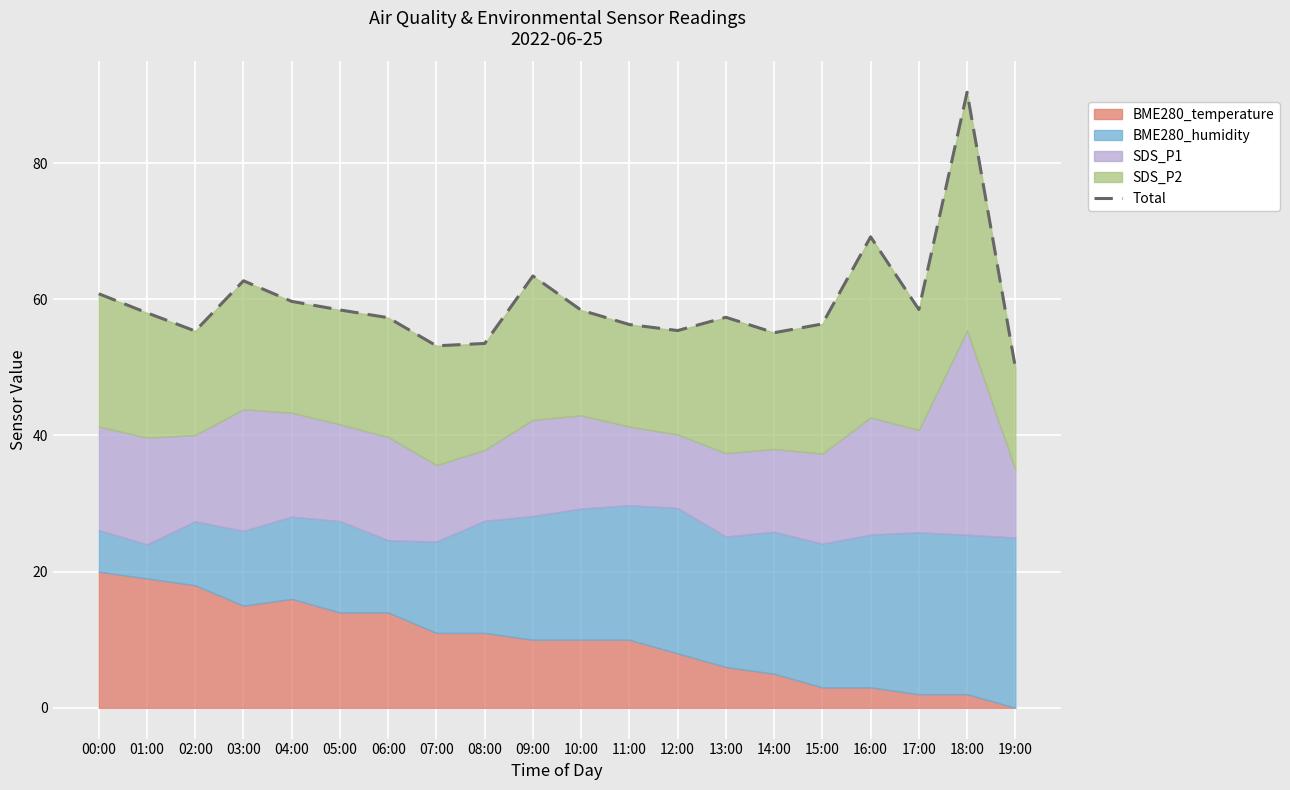

Reading left to right, what are all the values shown in this chart?

00:00=60.8	01:00=58.0	02:00=55.3	03:00=62.7	04:00=59.7	05:00=58.4	06:00=57.3	07:00=53.2	08:00=53.5	09:00=63.4	10:00=58.4	11:00=56.3	12:00=55.4	13:00=57.4	14:00=55.1	15:00=56.4	16:00=69.2	17:00=58.5	18:00=90.4	19:00=50.0